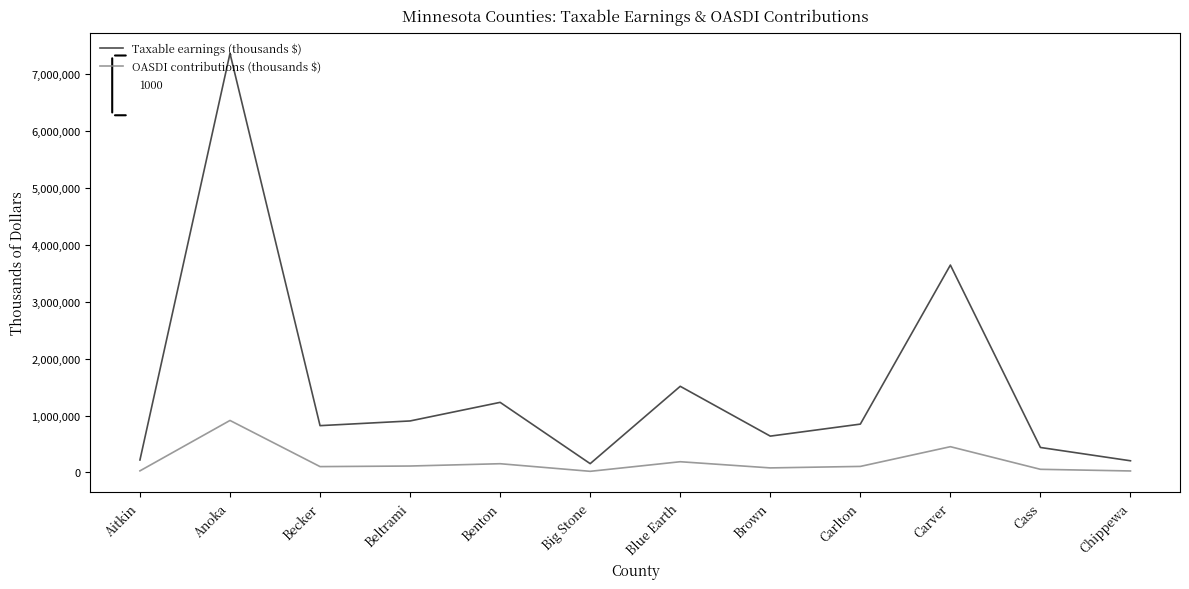

What is the minimum value shown in the chart?

19064